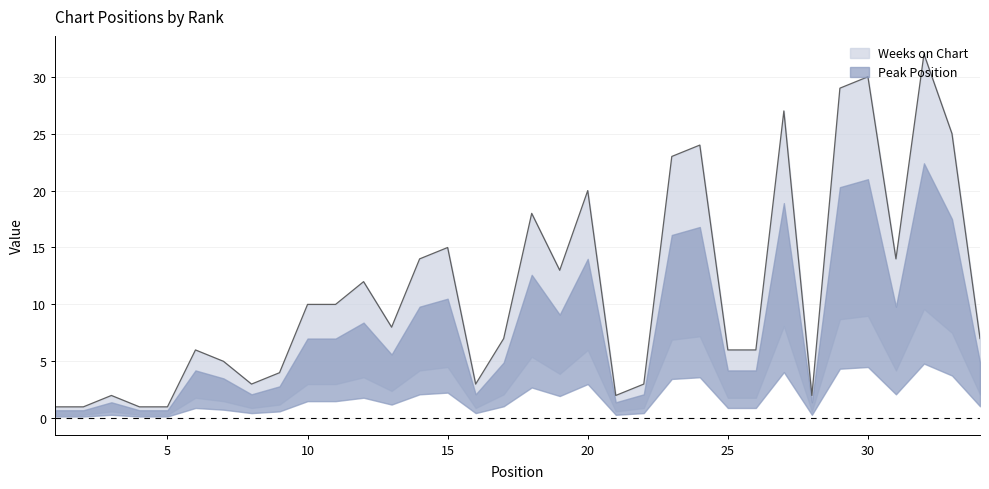

How many values are below 8?

17